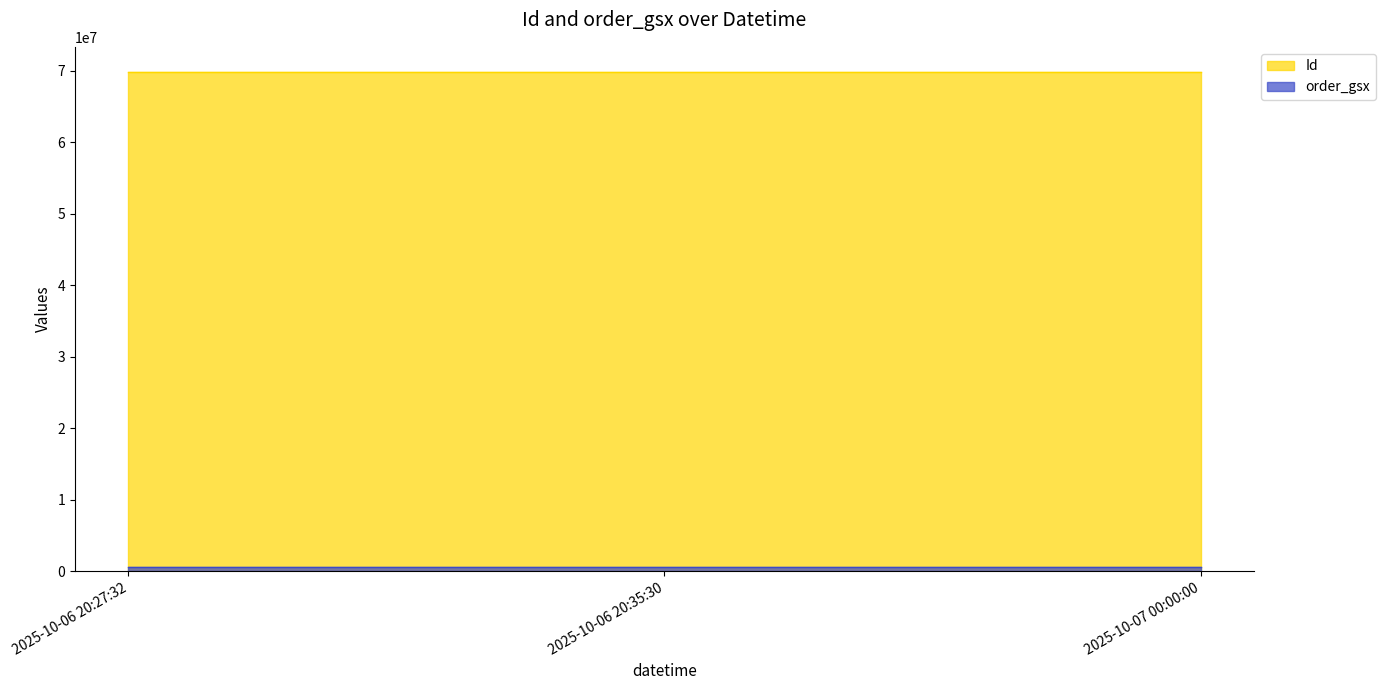

Reading left to right, list all the values displayed in this chart.

Id: 69856875	69856876	69856877
order_gsx: 594663	594663	594663